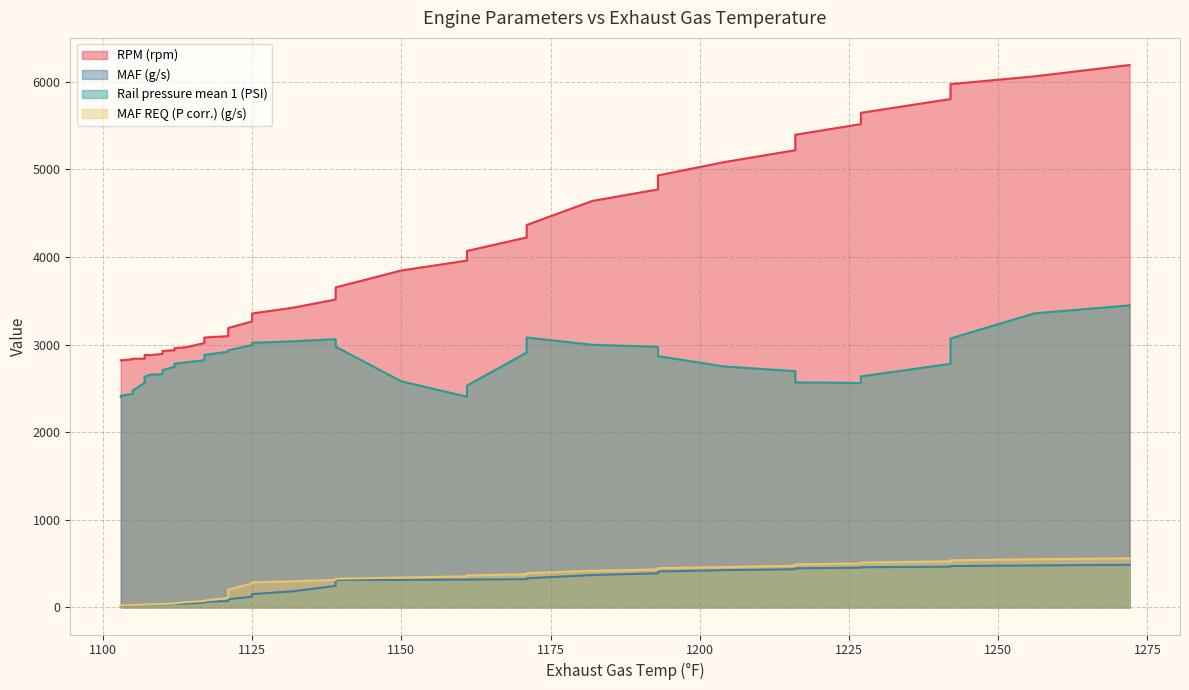

How many distinct data groups are displayed?

4